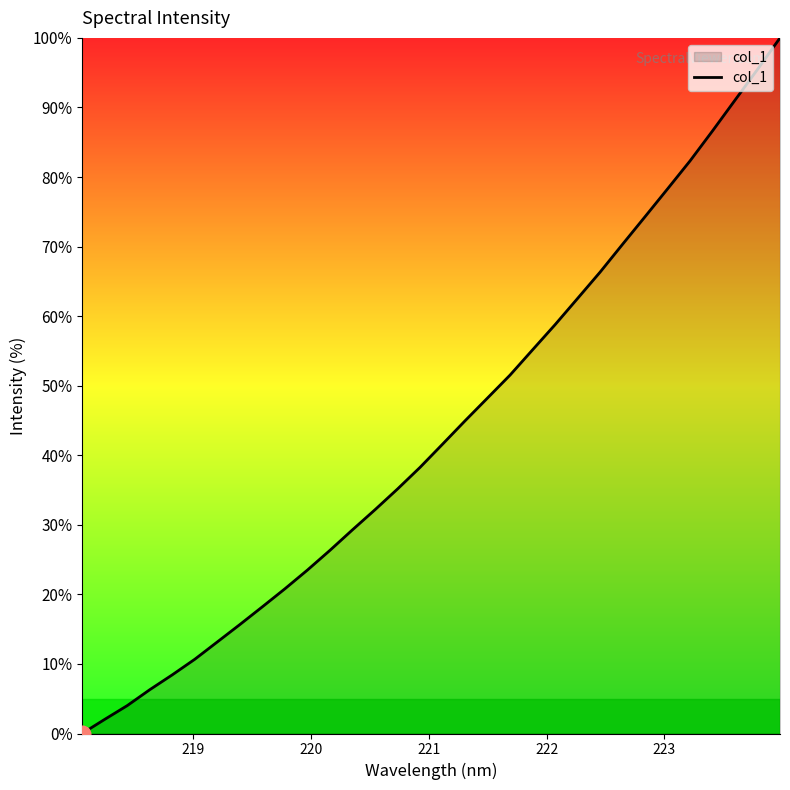

What is the greatest value displayed?

100.0